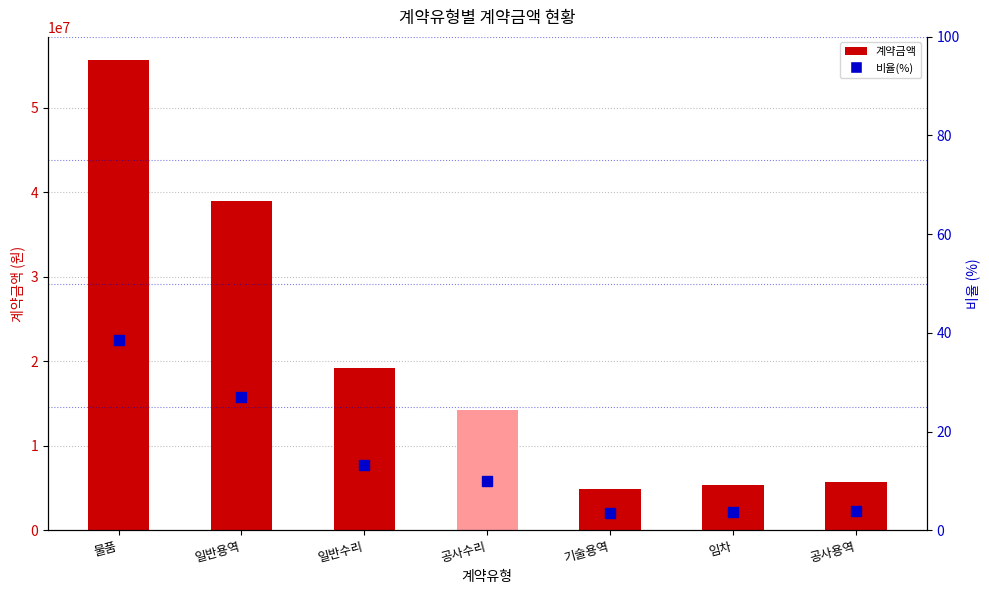

Which series has the largest total across all categories?

계약금액